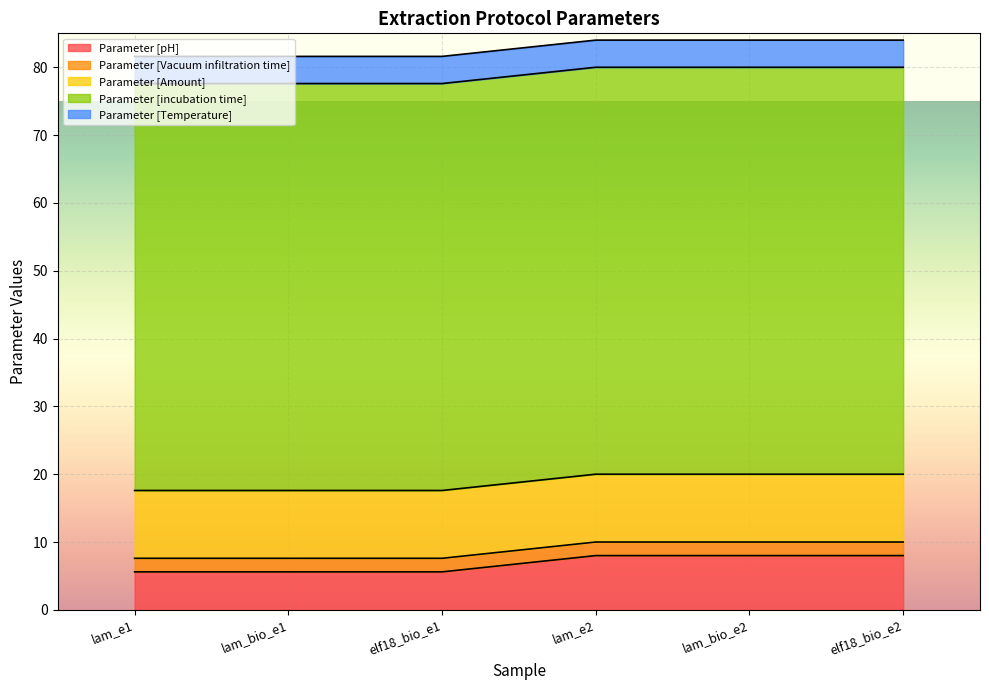

What is the total value across all series at lam_bio_e1?

81.6